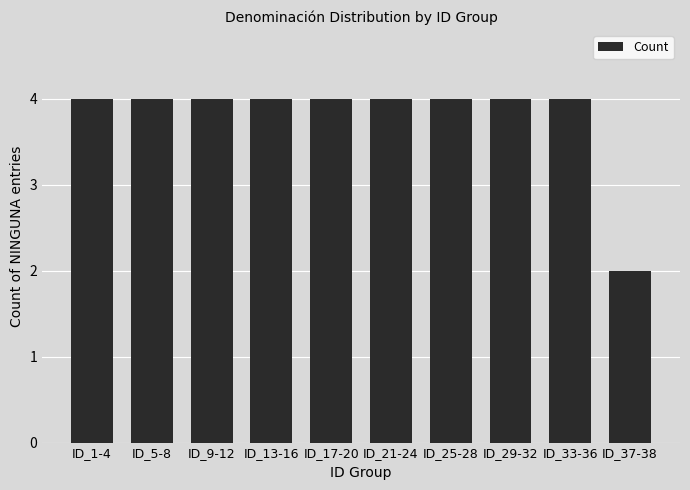

What position from the right is ID_17-20?

6